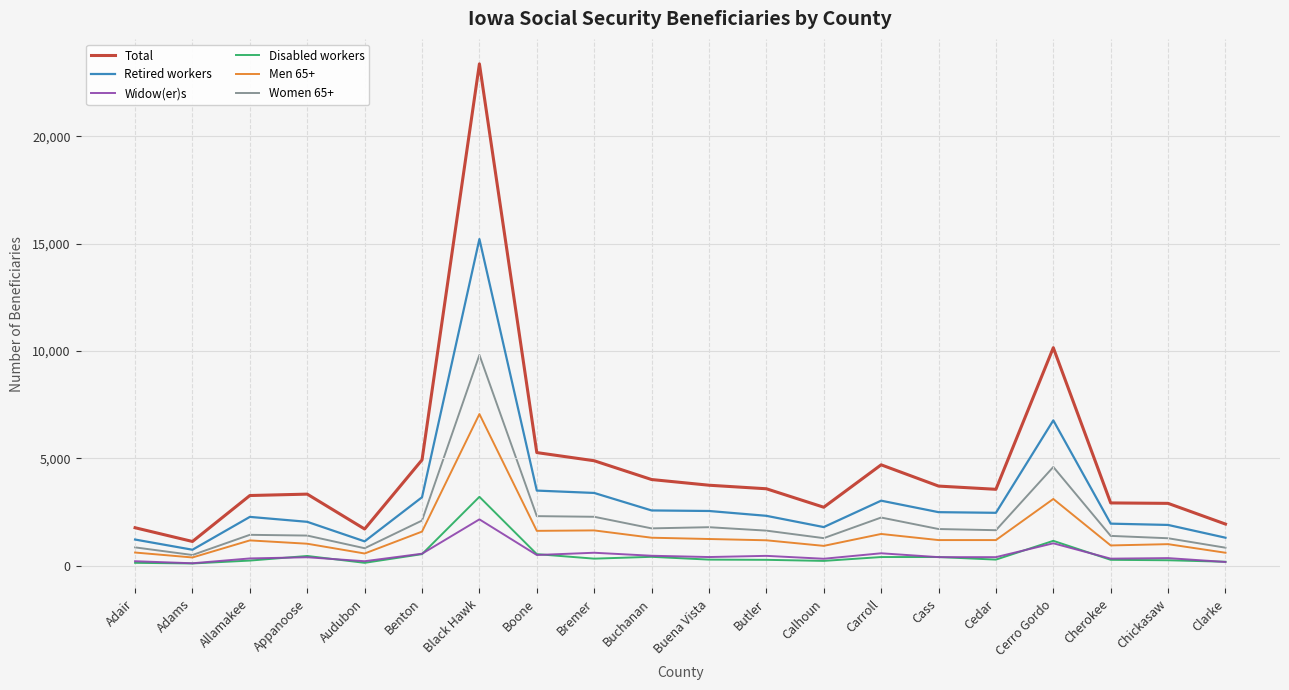

Rank the series by their maximum value, from lowest to highest.

Widow(er)s, Disabled workers, Men 65+, Women 65+, Retired workers, Total